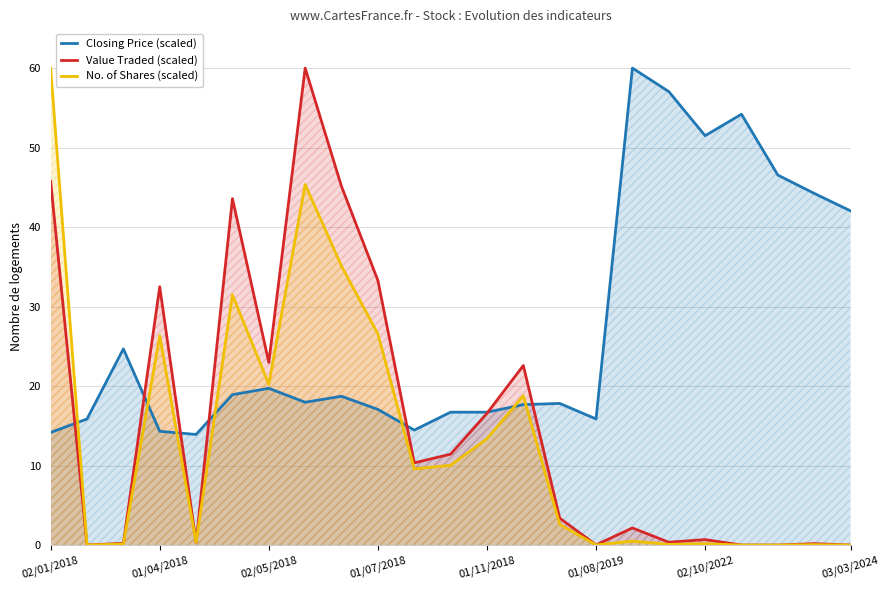

What is the maximum value for No. of Shares (scaled)?

60.0